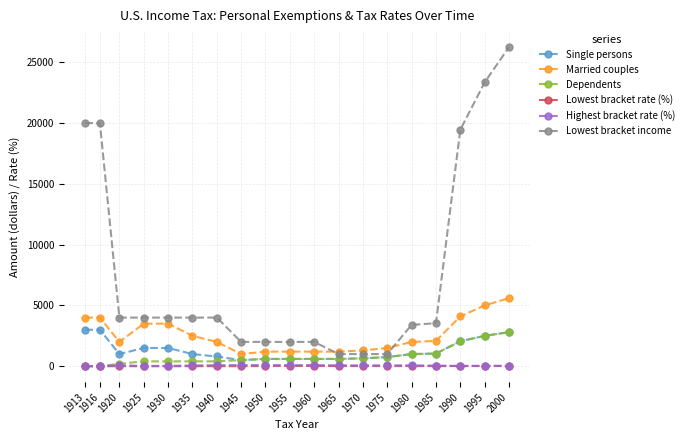

Is it true that Highest bracket rate (%) equals 73.0 at 1920?

True